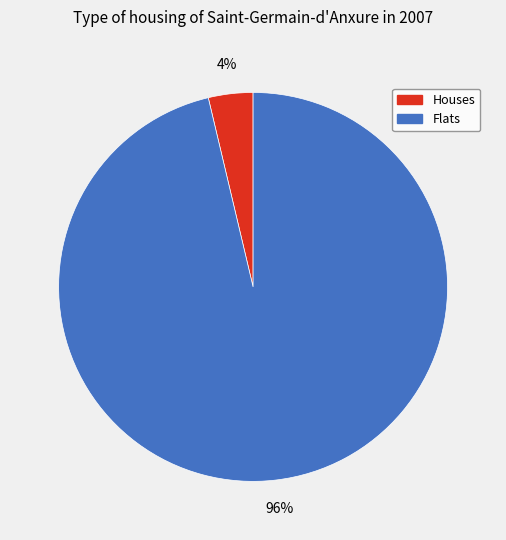

To the nearest percent, what is the average slice percentage?

50%